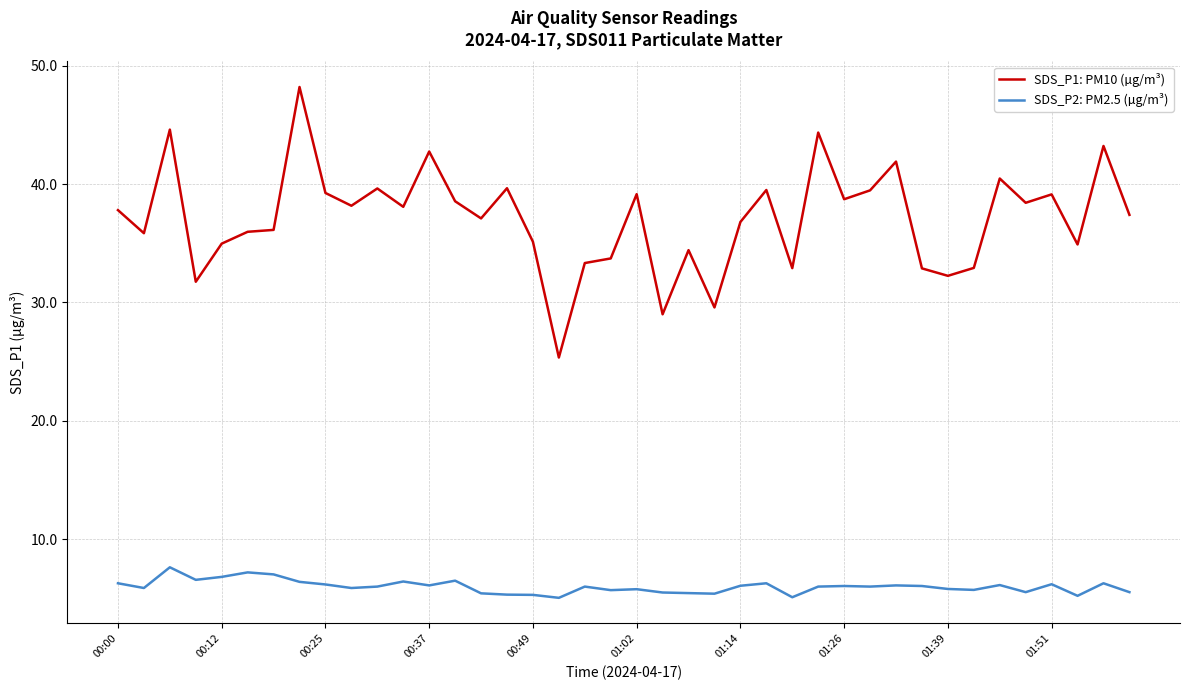

True or false: SDS_P1: PM10 (µg/m³) and SDS_P2: PM2.5 (µg/m³) cross at least once.

False